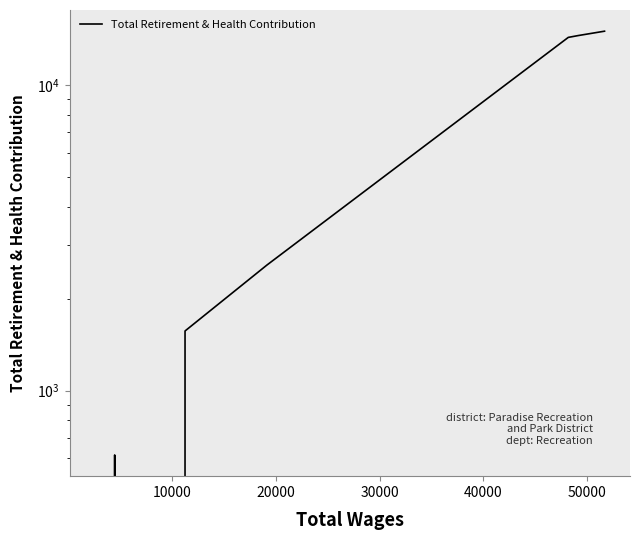

The chart shows a value of 9569 at 50000. True or false?

False